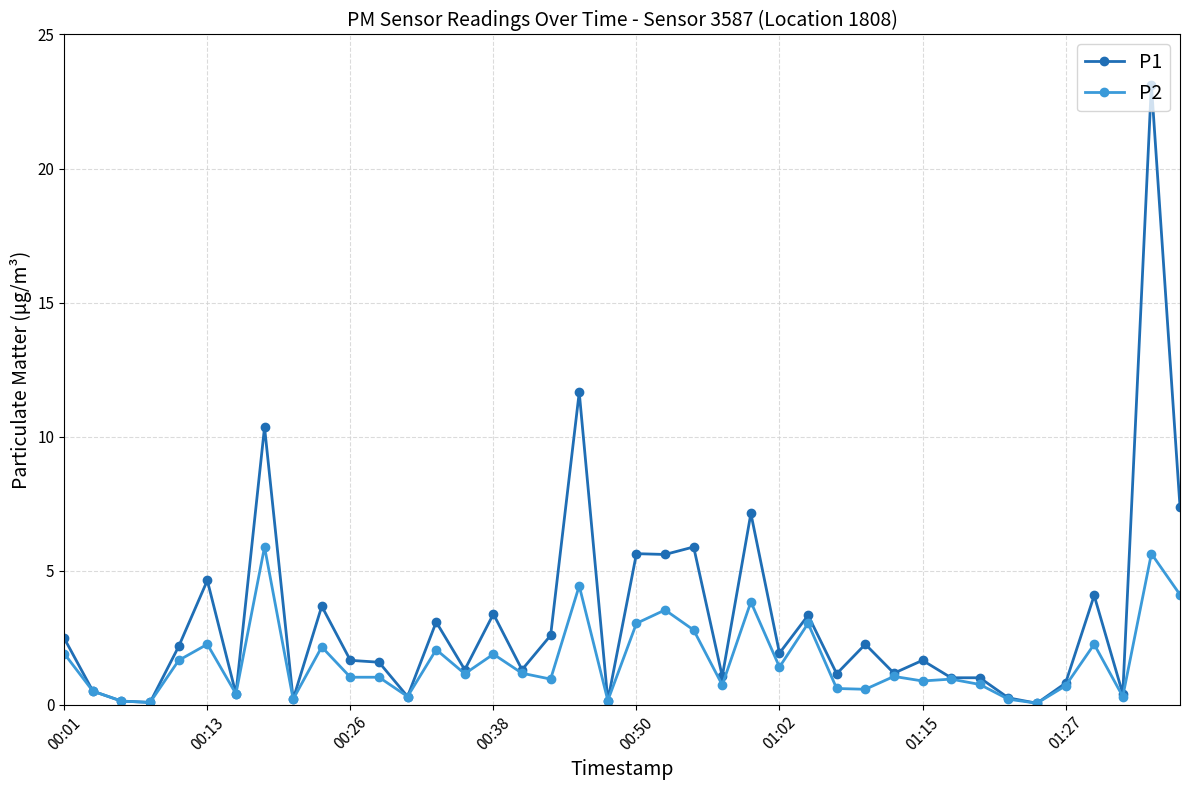

What is the value of the P1 point at the 15th from the left?

1.3